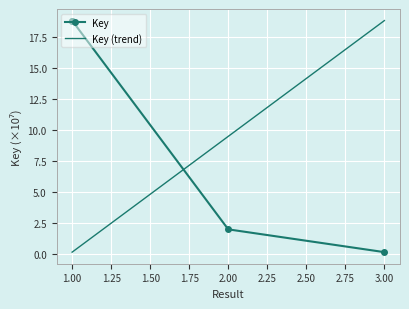

What is the sum of the values at 3 and 1?

19.0